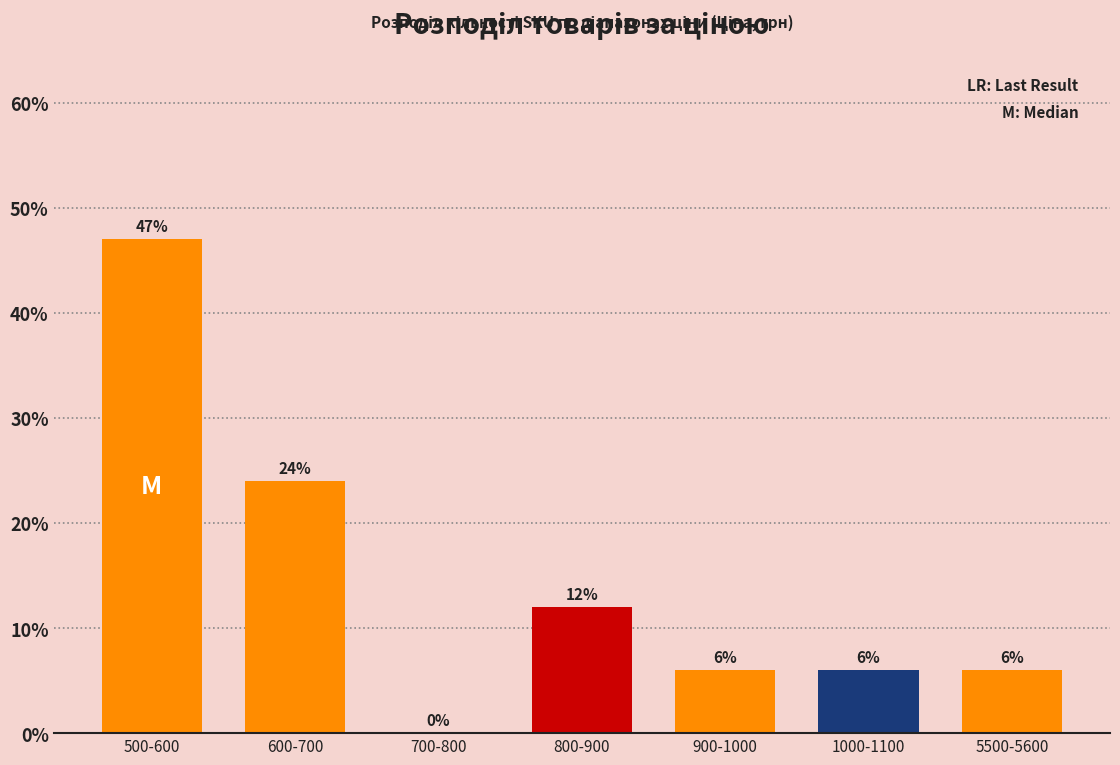

Reading left to right, transcribe all the data shown in this chart.

500-600=47	600-700=24	700-800=0	800-900=12	900-1000=6	1000-1100=6	5500-5600=6